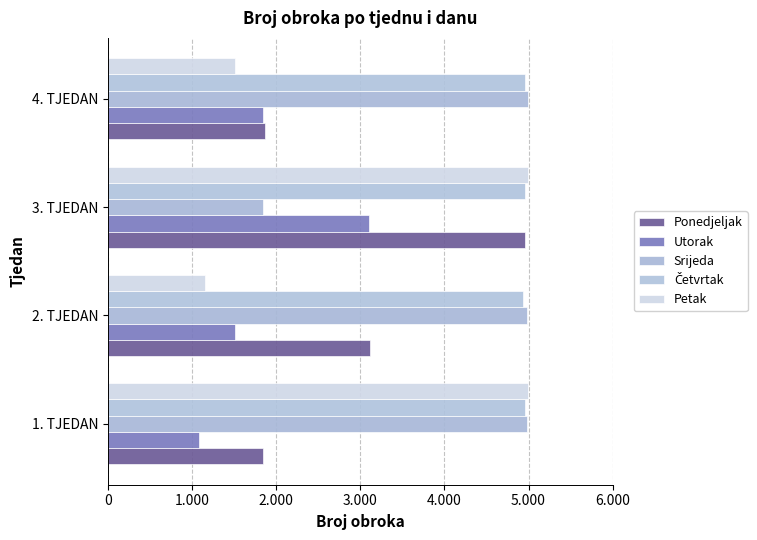

How many data points in Srijeda are less than 4986?

2